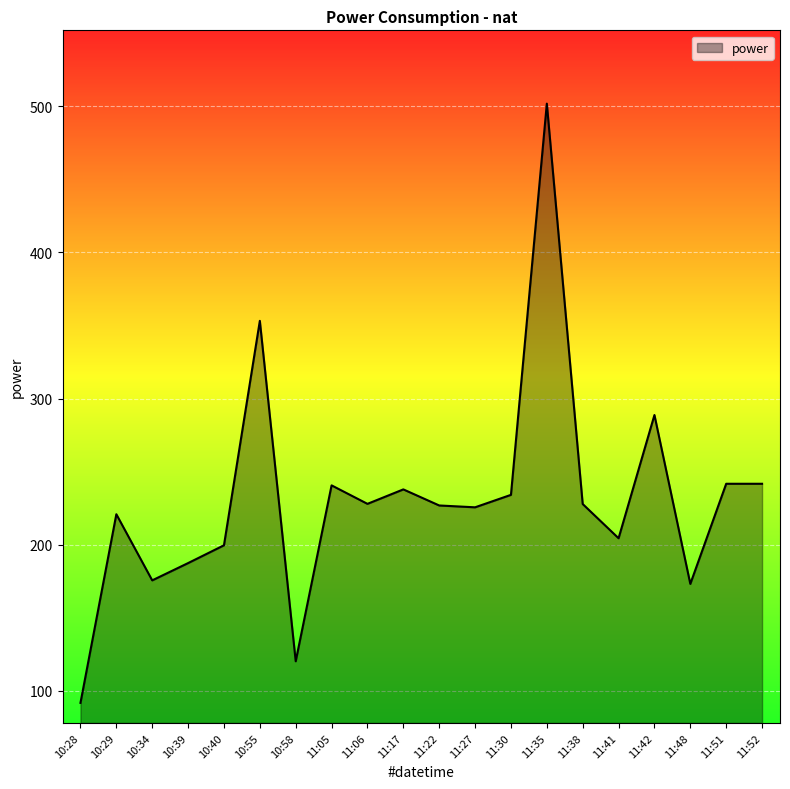

How many distinct data groups are displayed?

1